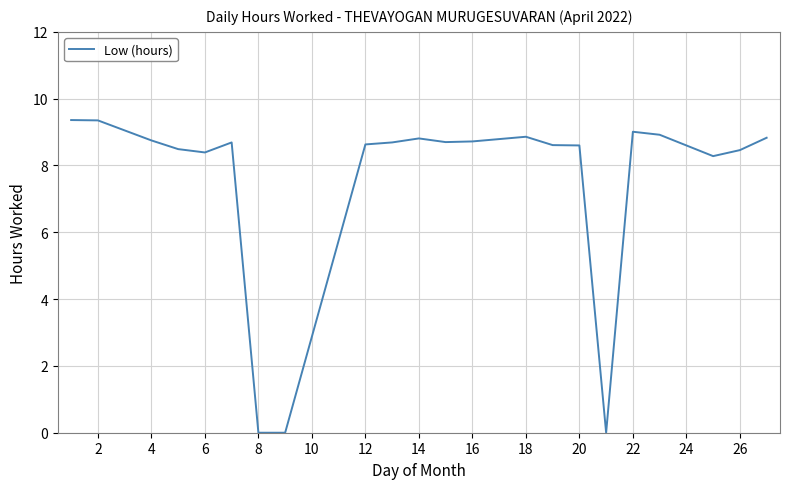

What is the difference between the maximum and minimum values?

9.4